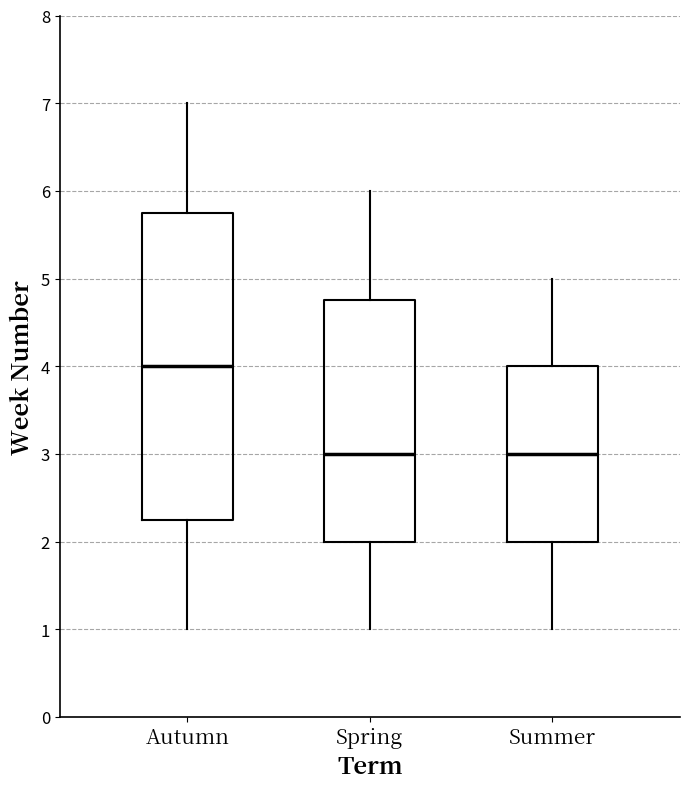

Comparing the boxes themselves (not the whiskers), which one is the tallest?

Autumn